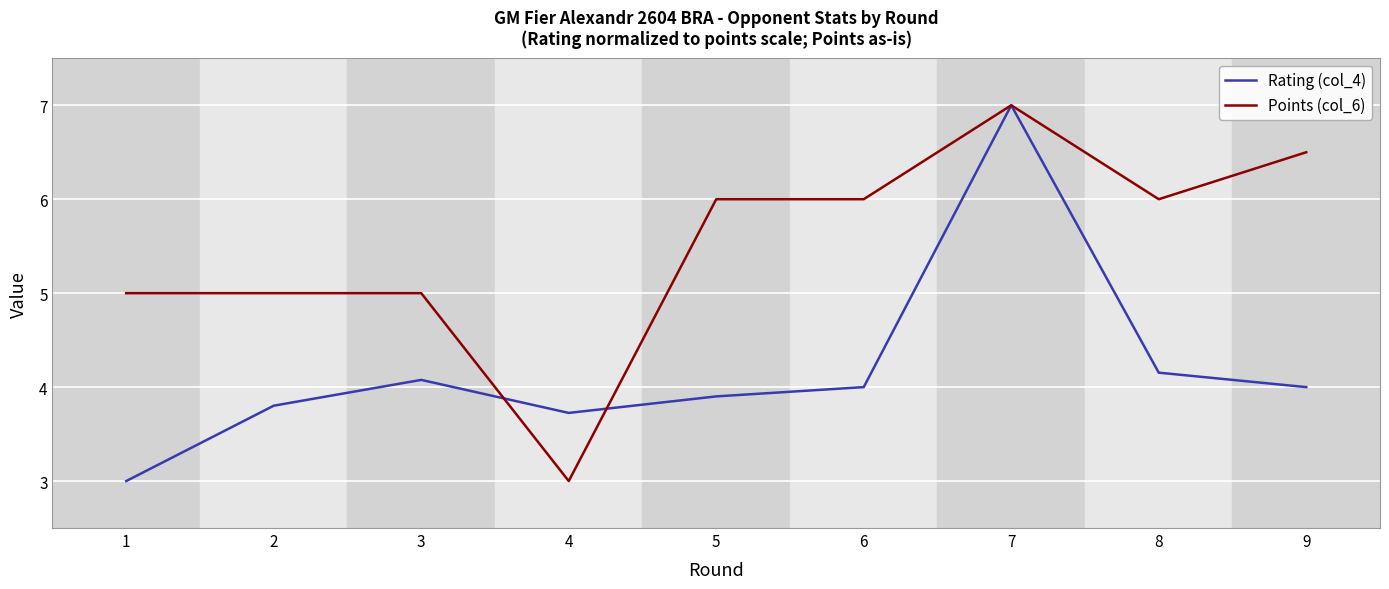

Is it true that Rating (col_4) equals 3.0 at 1?

True